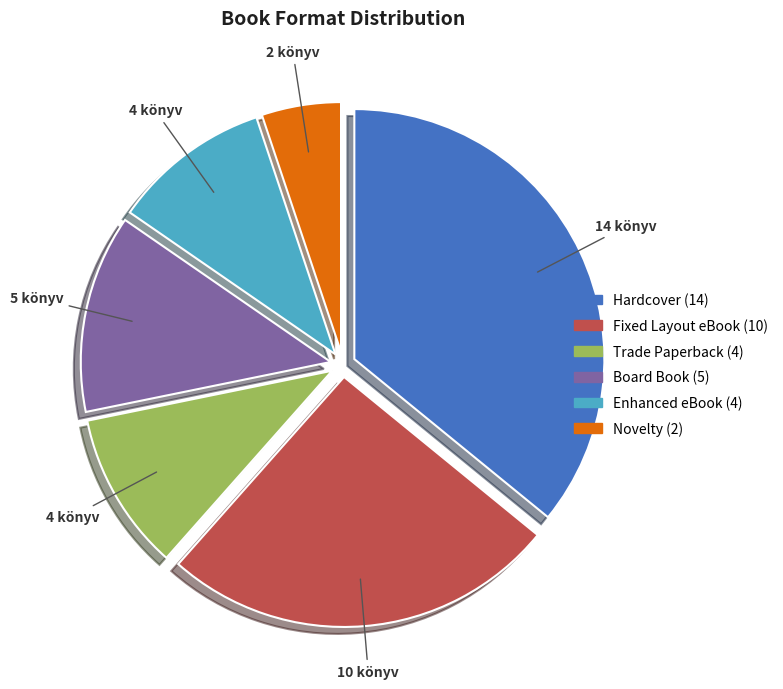

Does Trade Paperback represent more than half of the total?

No